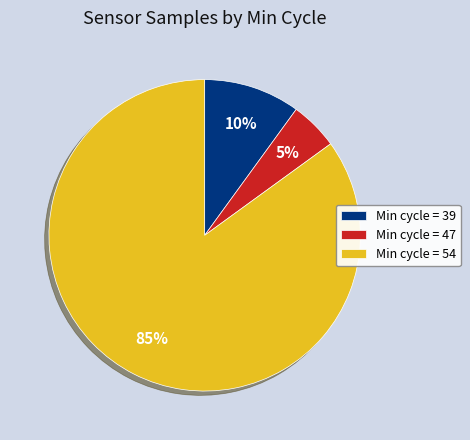

Which has a higher value, Min cycle = 39 or Min cycle = 47?

Min cycle = 39